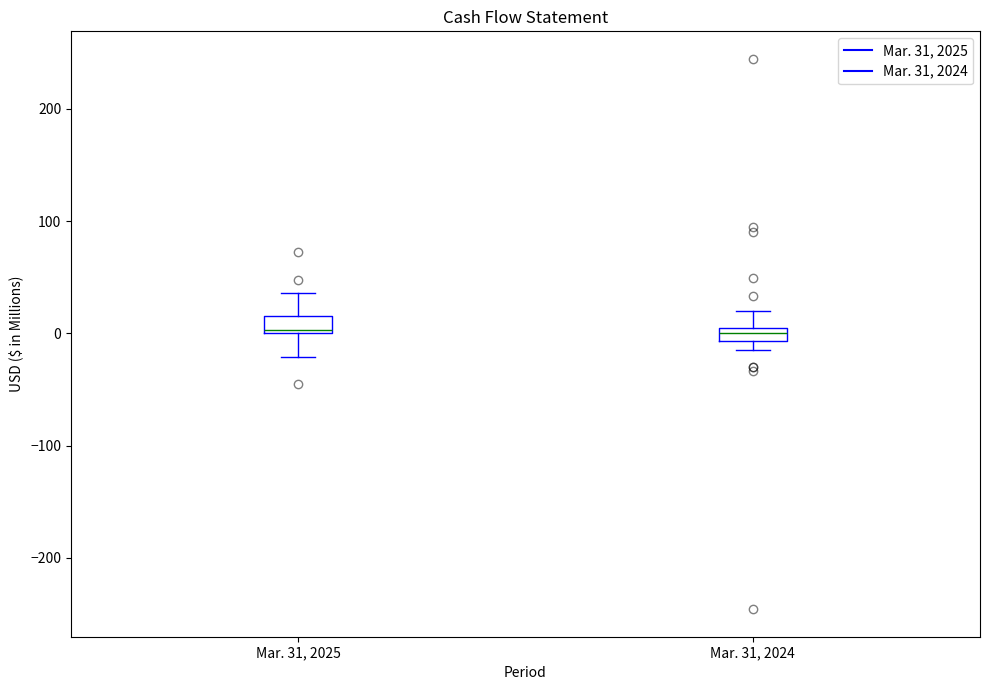

Where does the upper whisker of the box for Mar. 31, 2024 end on the y-axis? The values are not printed on the chart, so give them approximately, as read against the axis.

20